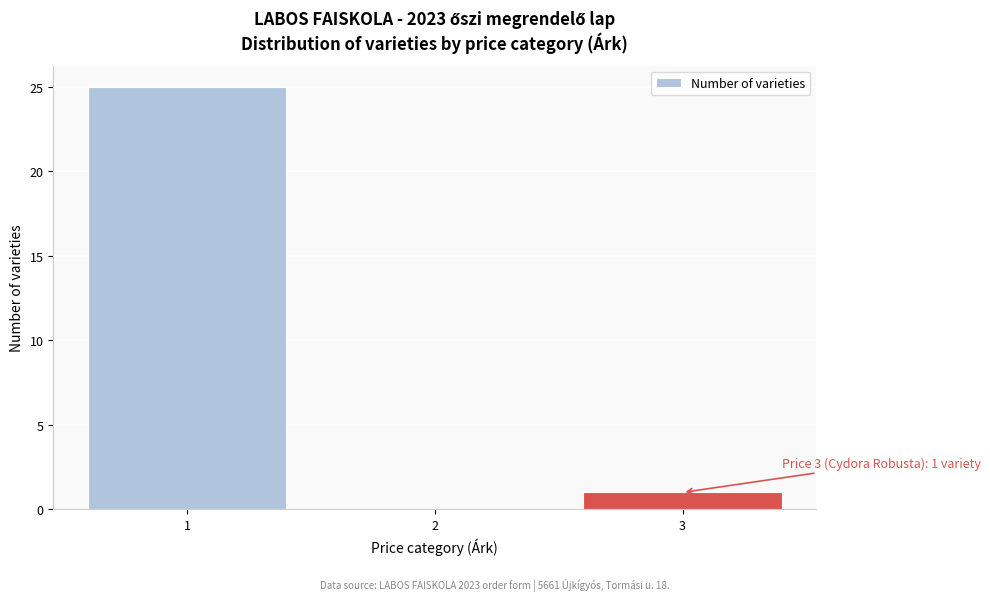

Reading left to right, list all the values displayed in this chart.

1=25	2=0	3=1